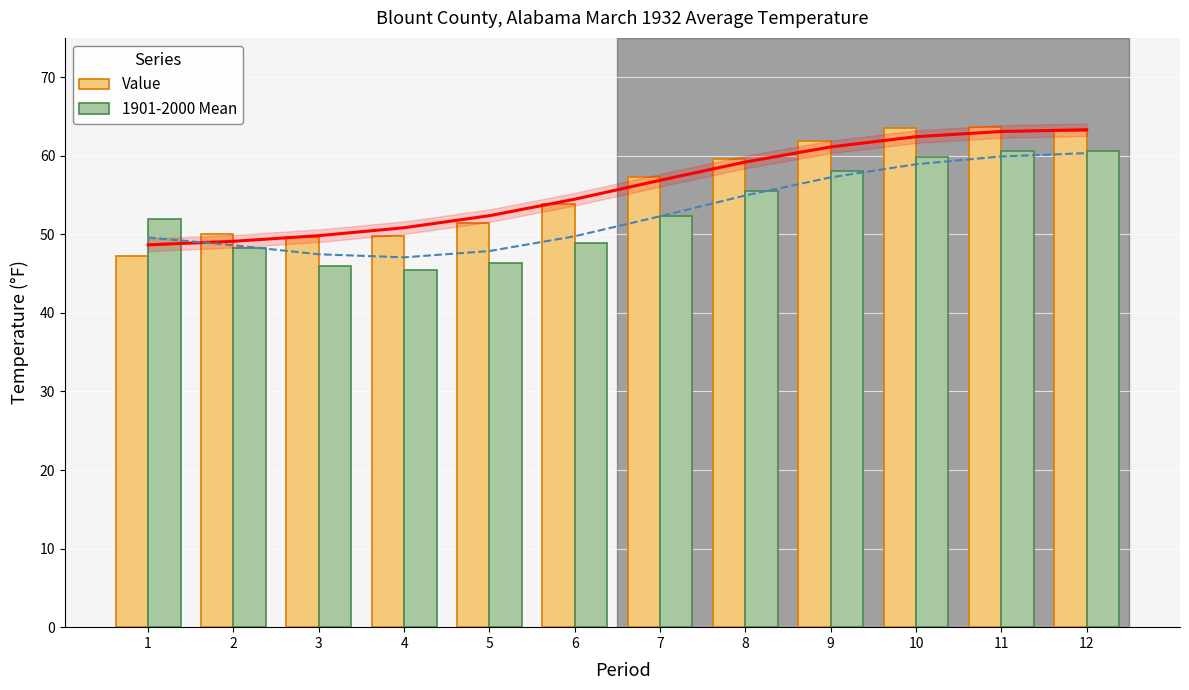

What is the total value across all series at 11?

124.3